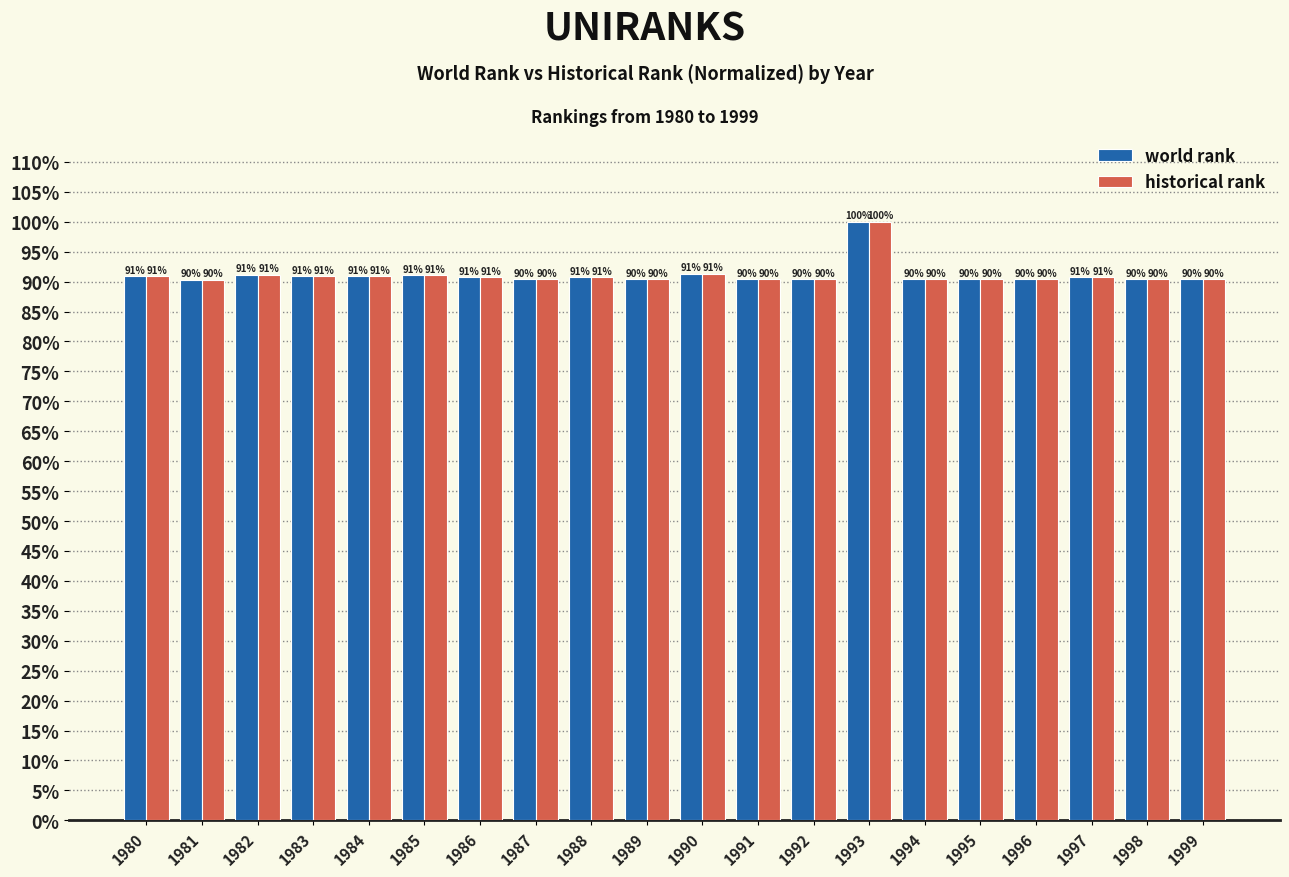

At which label is world rank closest to 95?

1990